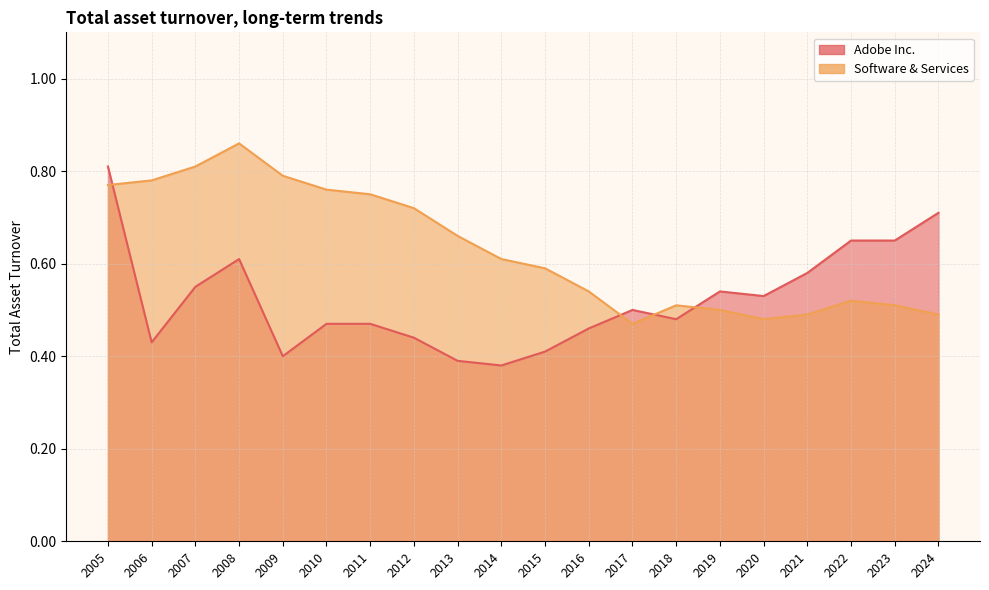

At how many categories does at least one series exceed 0?

20